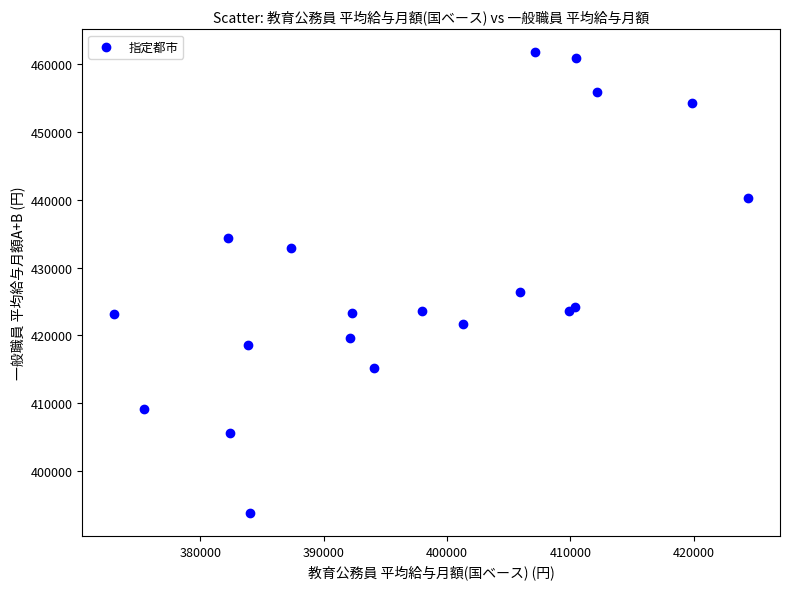

What Y value in the scatter plot is closest to 427807?

426408